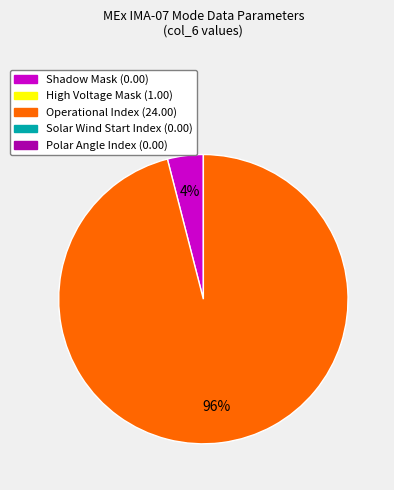

To the nearest percent, what is the difference between the largest and smallest slice percentages?

92%